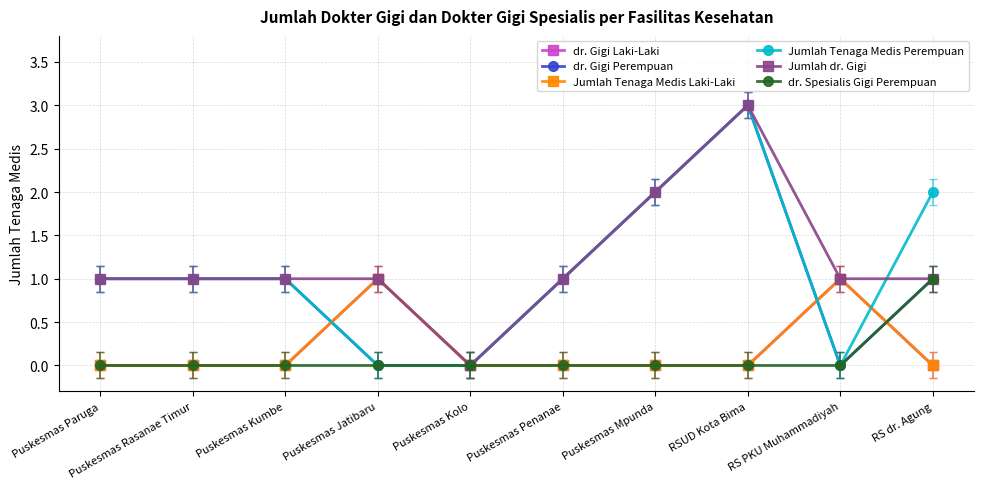

What is the difference between the highest and lowest values at RSUD Kota Bima?

3